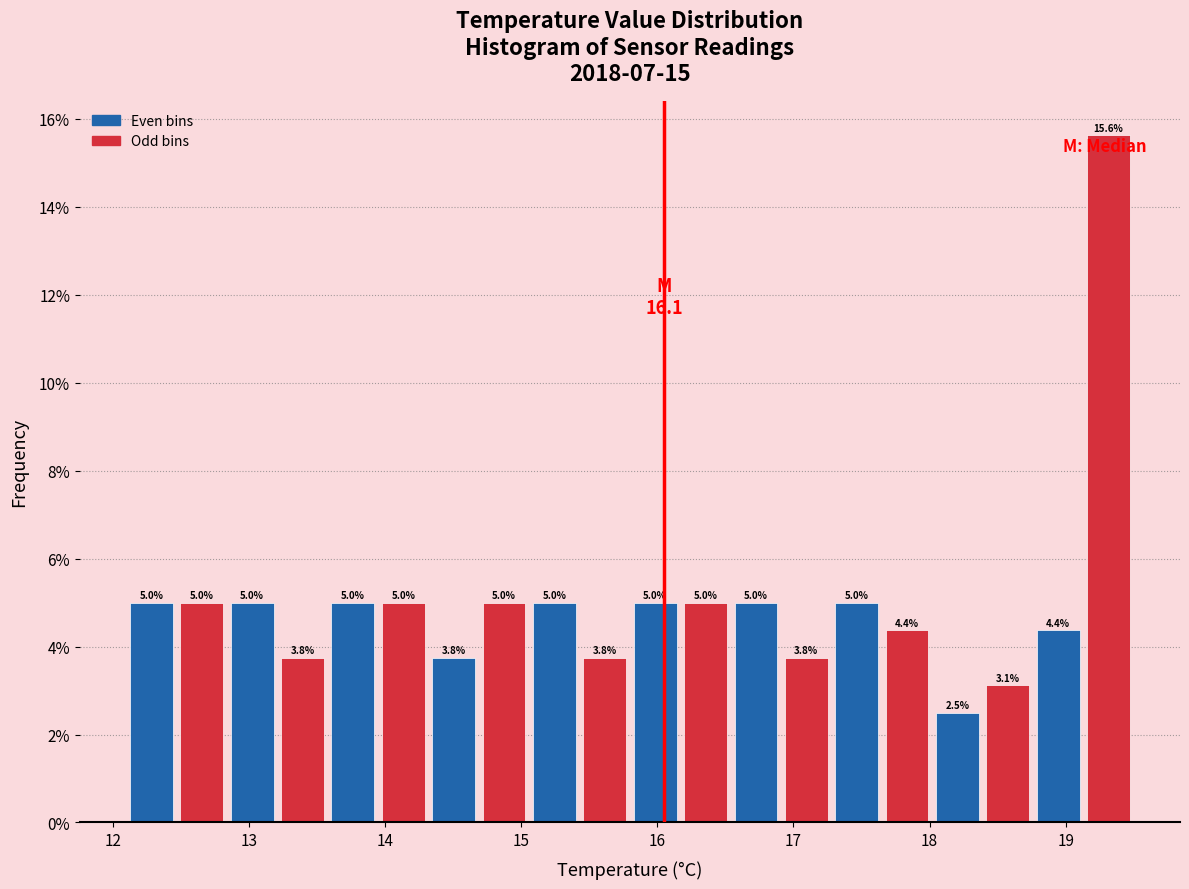

Around what value on the x-axis is the tallest bar? Give the approximate position of its centre, as read against the axis.

19.3